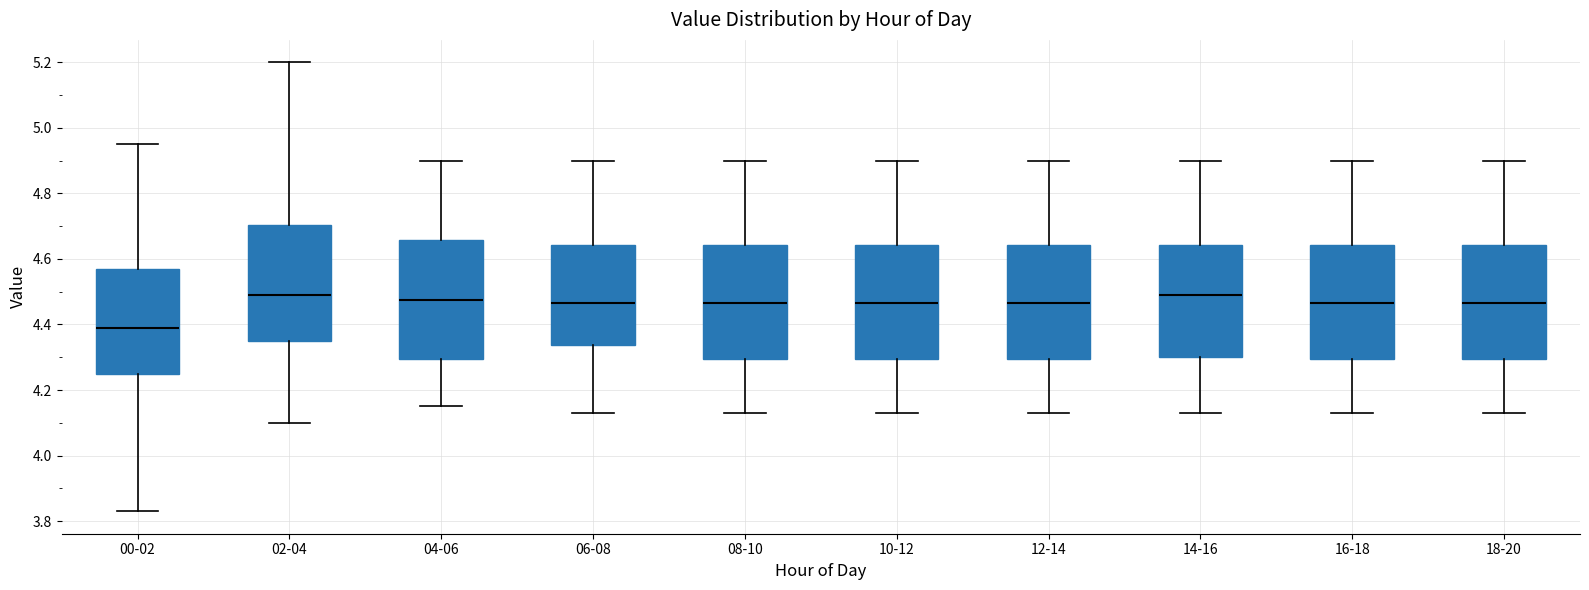

Where is the upper edge of the box for 00-02 on the y-axis? The values are not printed on the chart, so give them approximately, as read against the axis.

4.58